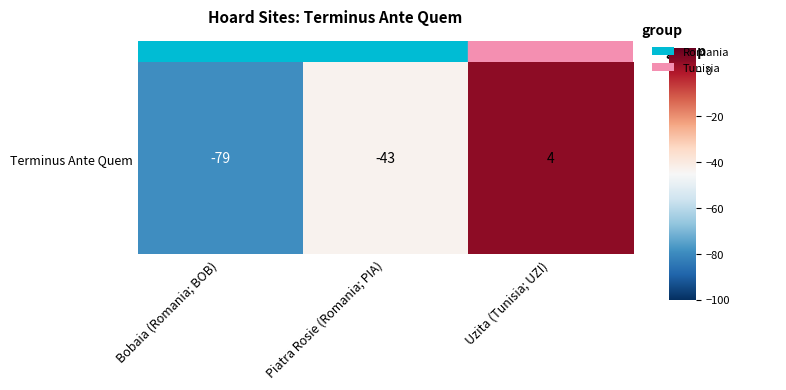

What is the change in value from Piatra Rosie (Romania; PIA) to Uzita (Tunisia; UZI)?

+47